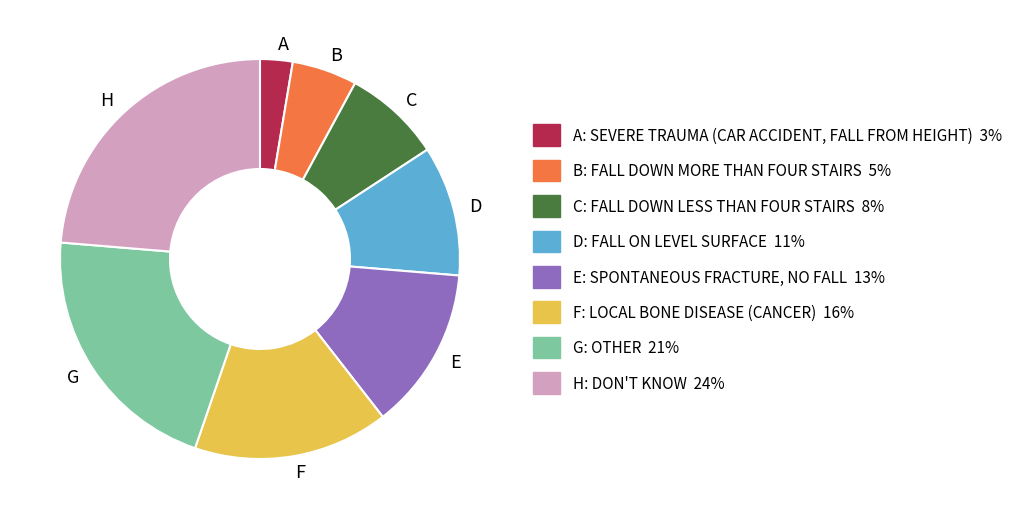

Does E account for over 50% of the chart?

No